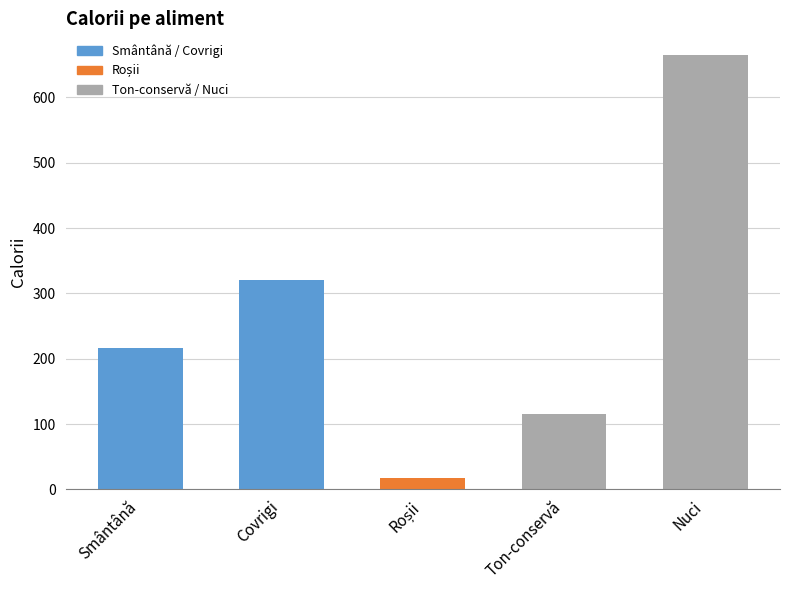

Reading right to left, transcribe all the data shown in this chart.

665	116	18	320	216